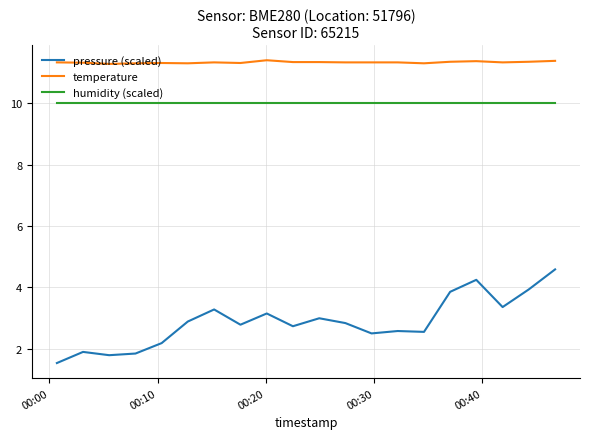

List the series in order of their overall mean, lowest first.

pressure (scaled), humidity (scaled), temperature